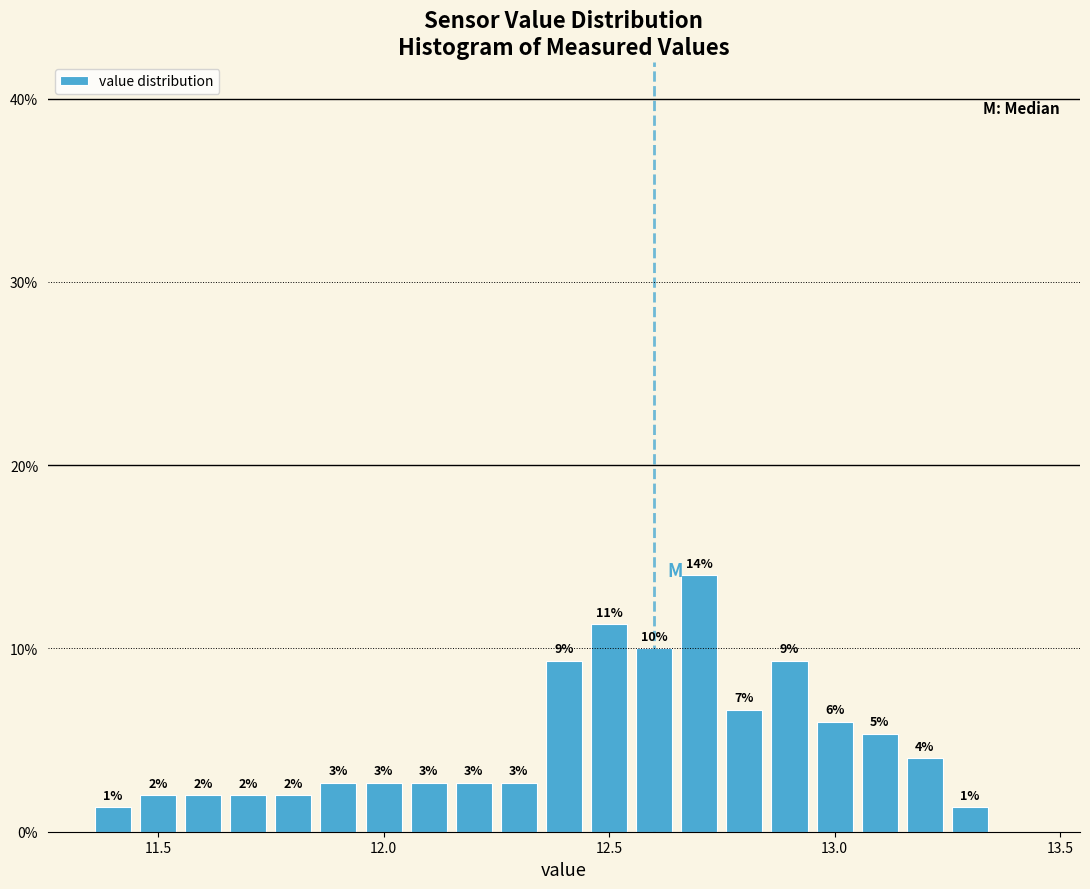

Around what value on the x-axis is the tallest bar? Give the approximate position of its centre, as read against the axis.

12.70